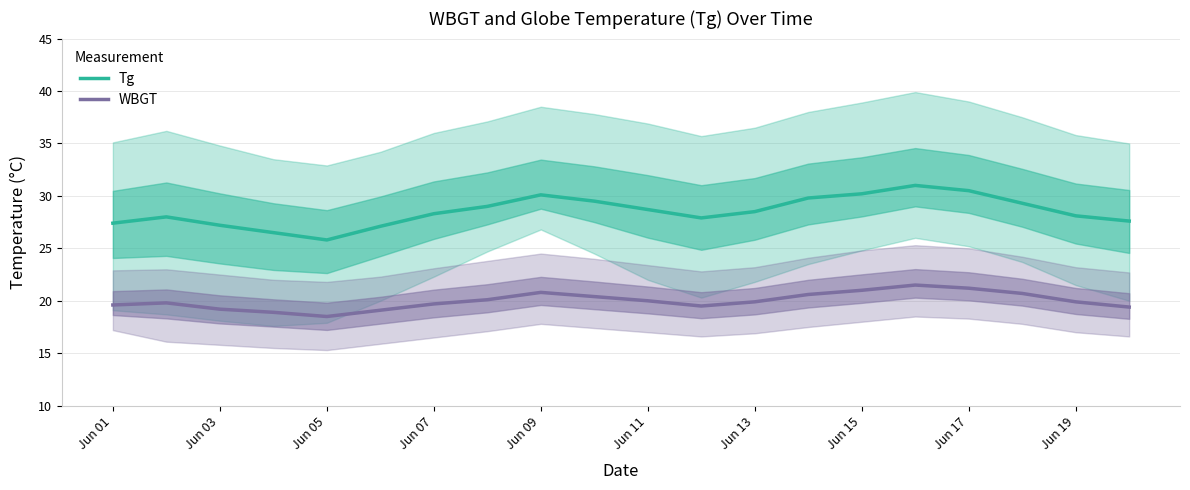

Reading left to right, list all the values displayed in this chart.

Tg: 27.4	28.0	27.2	26.5	25.8	27.1	28.3	29.0	30.1	29.5	28.7	27.9	28.5	29.8	30.2	31.0	30.5	29.3	28.1	27.6
WBGT: 19.6	19.8	19.2	18.9	18.5	19.1	19.7	20.1	20.8	20.4	20.0	19.5	19.9	20.6	21.0	21.5	21.2	20.7	19.9	19.4